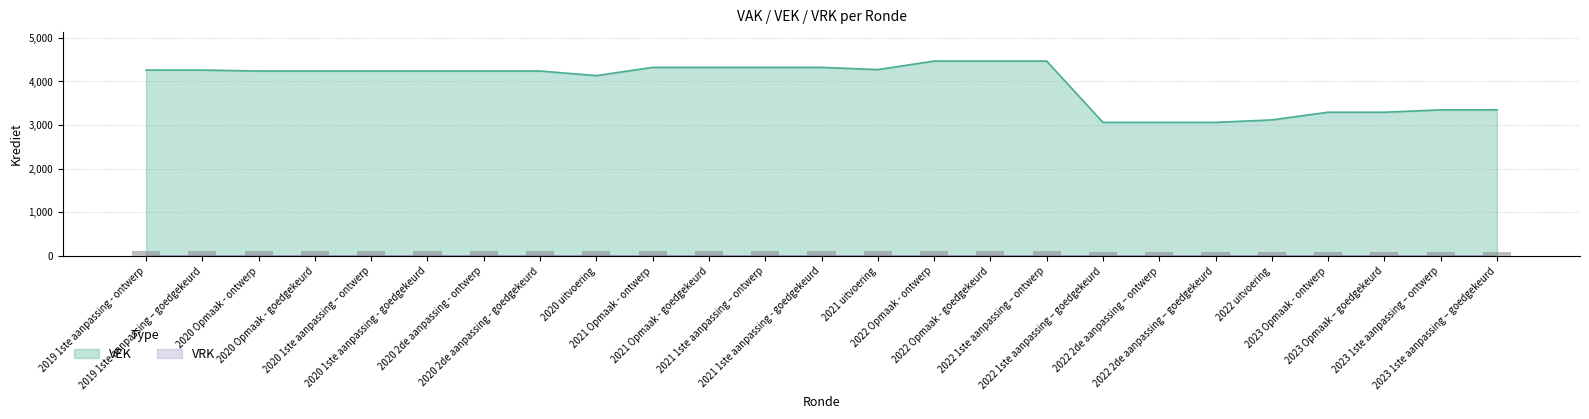

What position from the right is 2020 uitvoering?

17